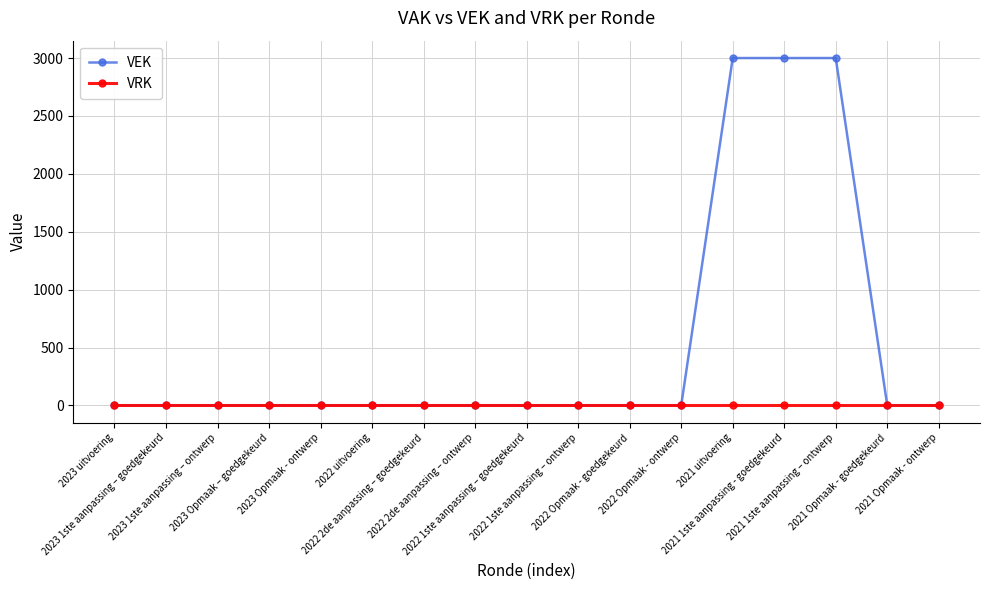

Reading right to left, list all the values displayed in this chart.

VEK: 2021 Opmaak - ontwerp=0	2021 Opmaak - goedgekeurd=0	2021 1ste aanpassing – ontwerp=3000	2021 1ste aanpassing - goedgekeurd=3000	2021 uitvoering=3000	2022 Opmaak - ontwerp=0	2022 Opmaak - goedgekeurd=0	2022 1ste aanpassing – ontwerp=0	2022 1ste aanpassing – goedgekeurd=0	2022 2de aanpassing – ontwerp=0	2022 2de aanpassing – goedgekeurd=0	2022 uitvoering=0	2023 Opmaak - ontwerp=0	2023 Opmaak – goedgekeurd=0	2023 1ste aanpassing – ontwerp=0	2023 1ste aanpassing – goedgekeurd=0	2023 uitvoering=0
VRK: 2021 Opmaak - ontwerp=0	2021 Opmaak - goedgekeurd=0	2021 1ste aanpassing – ontwerp=0	2021 1ste aanpassing - goedgekeurd=0	2021 uitvoering=0	2022 Opmaak - ontwerp=0	2022 Opmaak - goedgekeurd=0	2022 1ste aanpassing – ontwerp=0	2022 1ste aanpassing – goedgekeurd=0	2022 2de aanpassing – ontwerp=0	2022 2de aanpassing – goedgekeurd=0	2022 uitvoering=0	2023 Opmaak - ontwerp=0	2023 Opmaak – goedgekeurd=0	2023 1ste aanpassing – ontwerp=0	2023 1ste aanpassing – goedgekeurd=0	2023 uitvoering=0